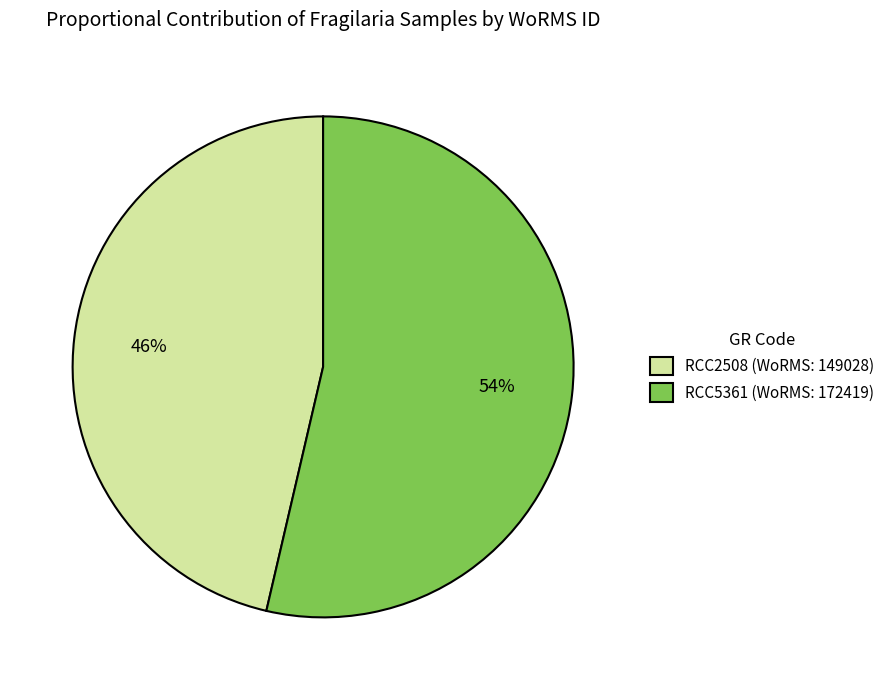

To the nearest percent, what is the average slice percentage?

50%